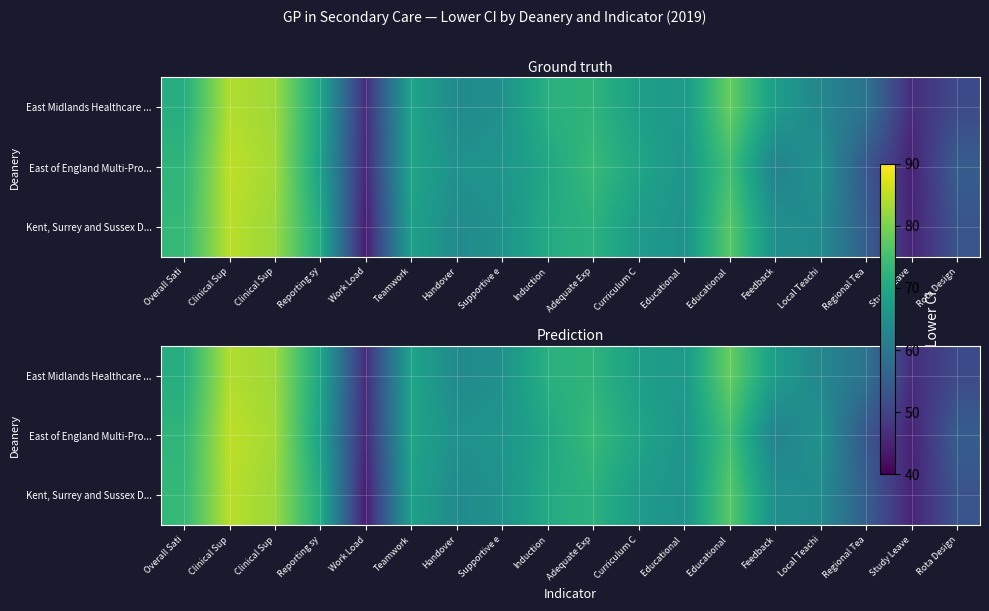

What is the difference between the maximum and minimum values in the East of England Multi-Pro... series?

40.3